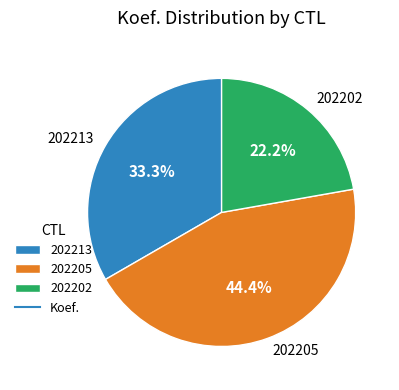

Rank the categories by value from lowest to highest.

202202, 202213, 202205